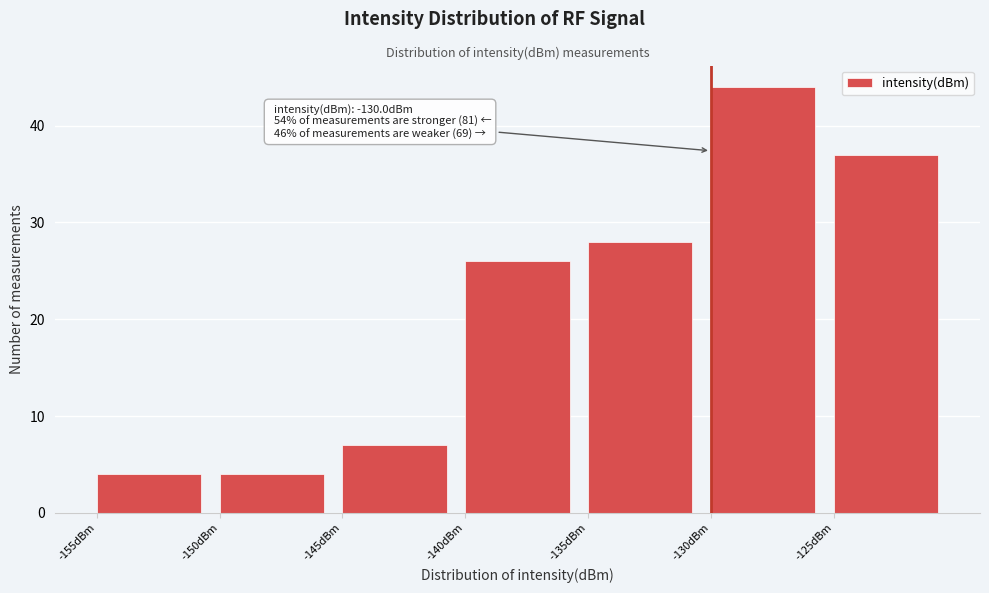

Which range on the x-axis has the tallest bar?

-130 to -125